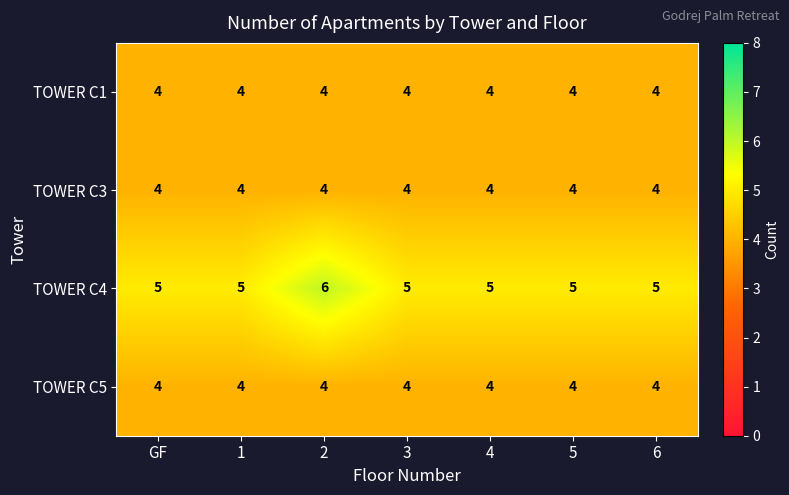

Reading left to right, what are all the values shown in this chart?

TOWER C1: GF=4	1=4	2=4	3=4	4=4	5=4	6=4
TOWER C3: GF=4	1=4	2=4	3=4	4=4	5=4	6=4
TOWER C4: GF=5	1=5	2=6	3=5	4=5	5=5	6=5
TOWER C5: GF=4	1=4	2=4	3=4	4=4	5=4	6=4